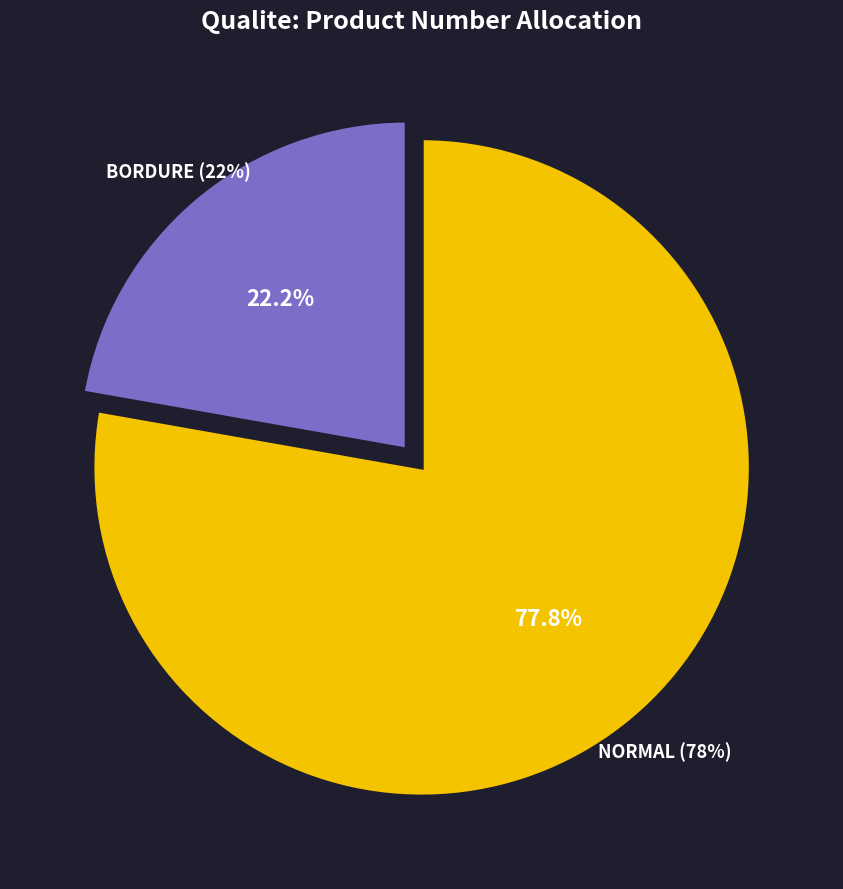

Is it true that NORMAL is 68% of the pie?

False